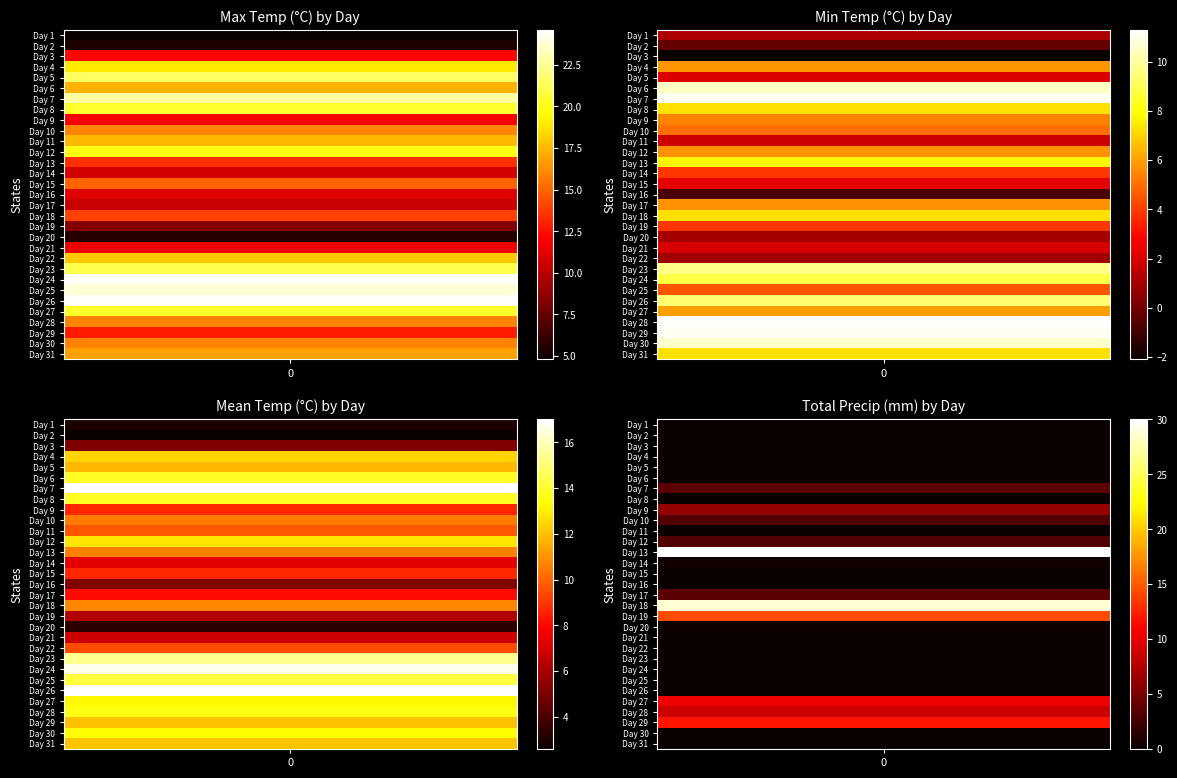

How many categories are shown in the chart?

31